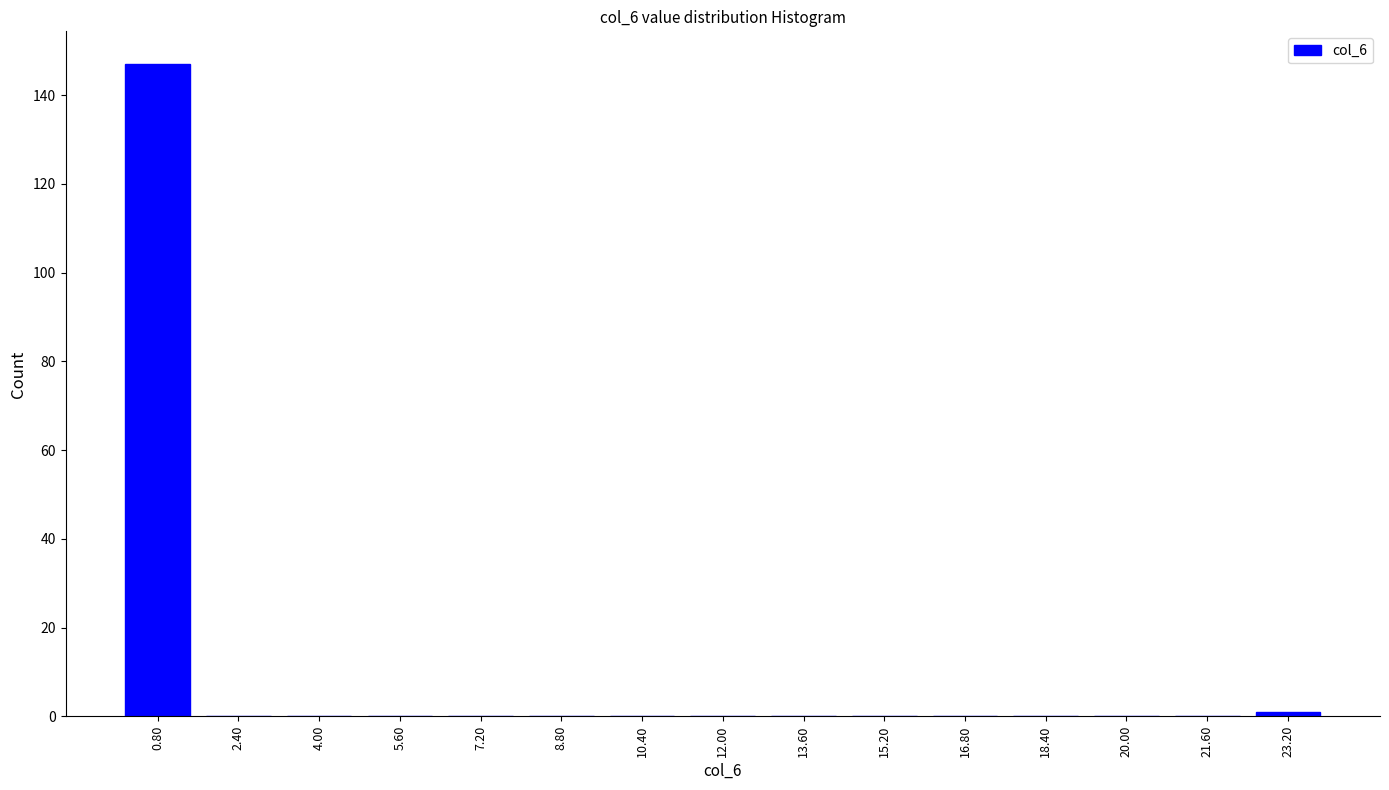

Reading right to left, transcribe all the data shown in this chart.

23.20=1	21.60=0	20.00=0	18.40=0	16.80=0	15.20=0	13.60=0	12.00=0	10.40=0	8.80=0	7.20=0	5.60=0	4.00=0	2.40=0	0.80=147